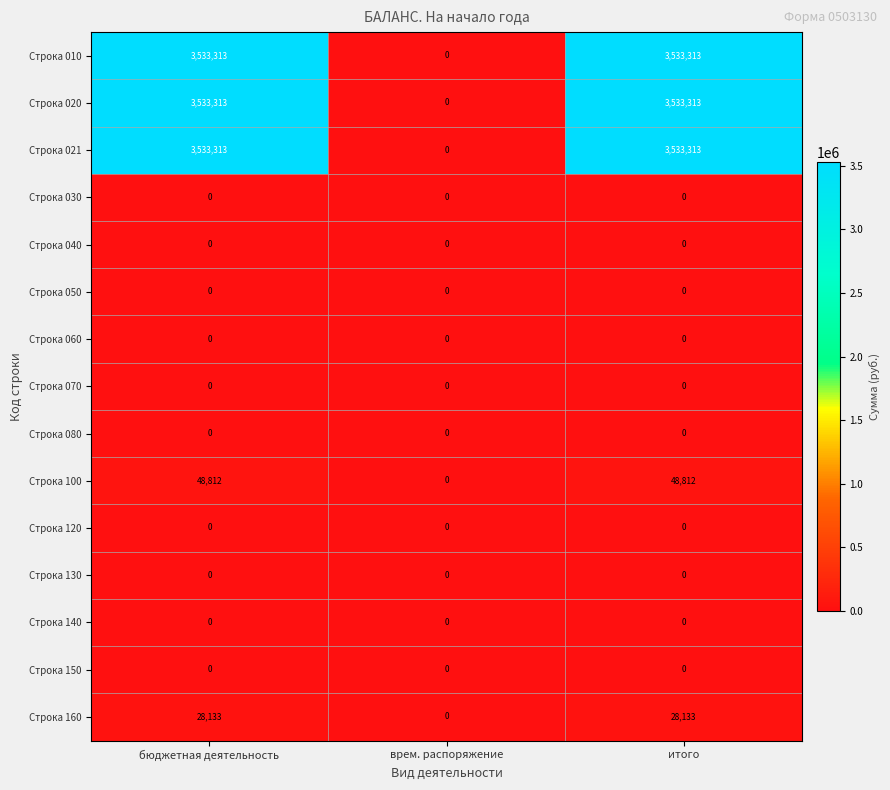

At which label is Строка 010 closest to 1766656?

врем. распоряжение